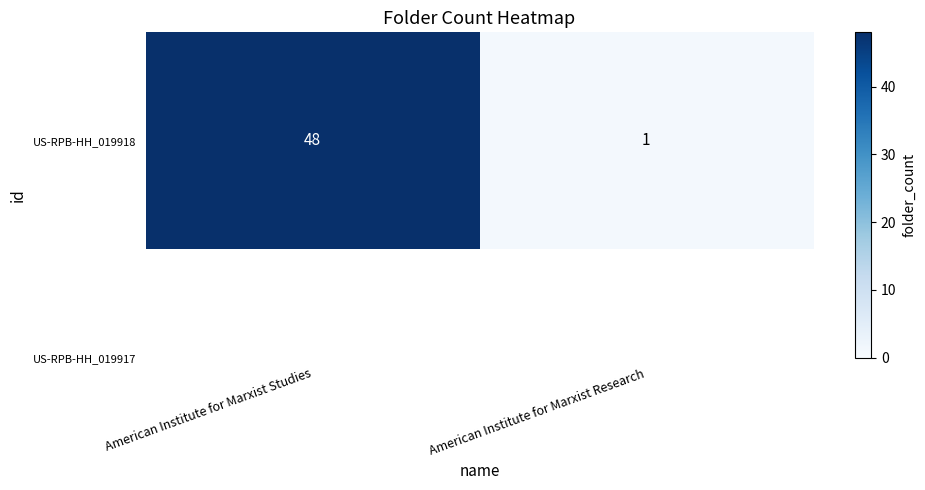

List the labels in order of value, largest first.

American Institute for Marxist Studies, American Institute for Marxist Research